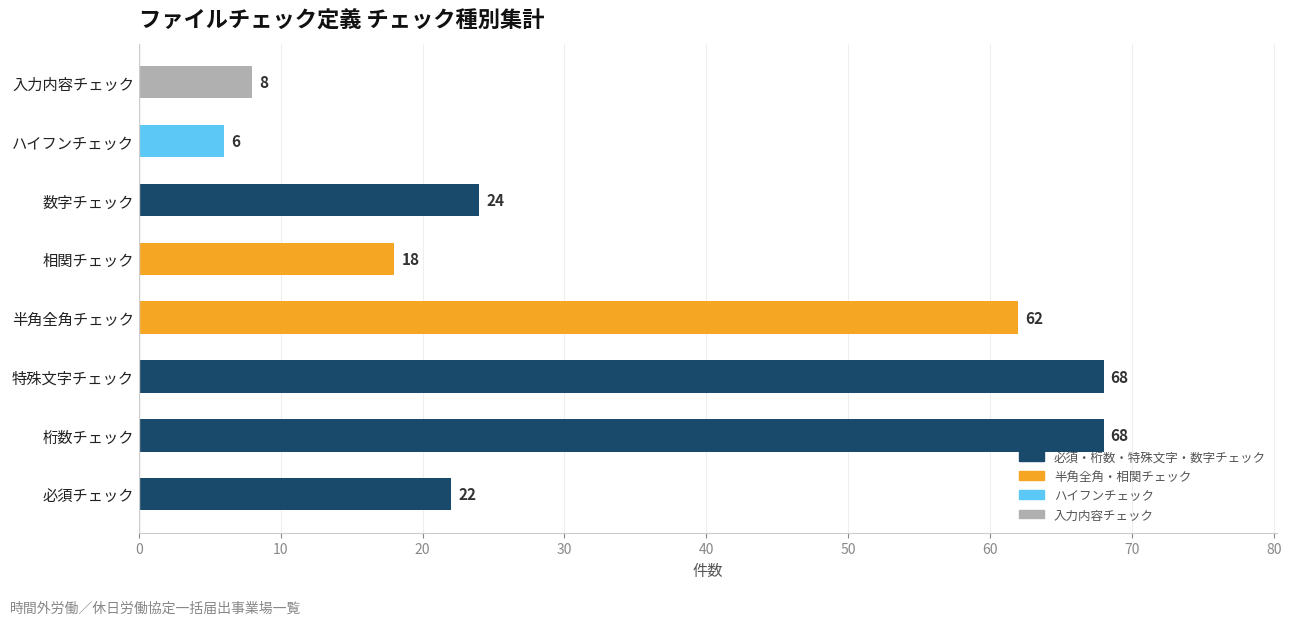

At which label is the value closest to 37?

数字チェック